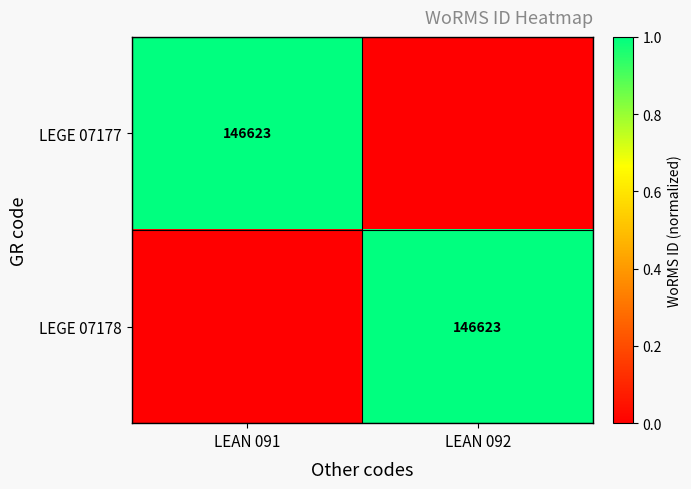

The value of LEGE 07178 at LEAN 092 is 64745. True or false?

False